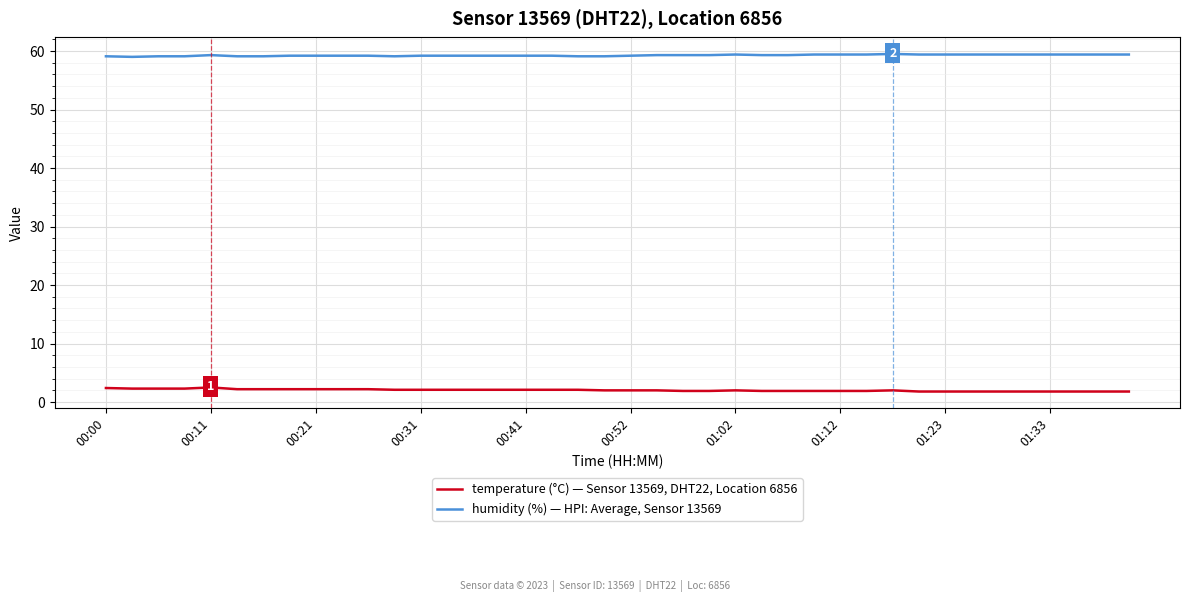

Rank the series by their maximum value, from lowest to highest.

temperature (°C) — Sensor 13569, DHT22, Location 6856, humidity (%) — HPI: Average, Sensor 13569